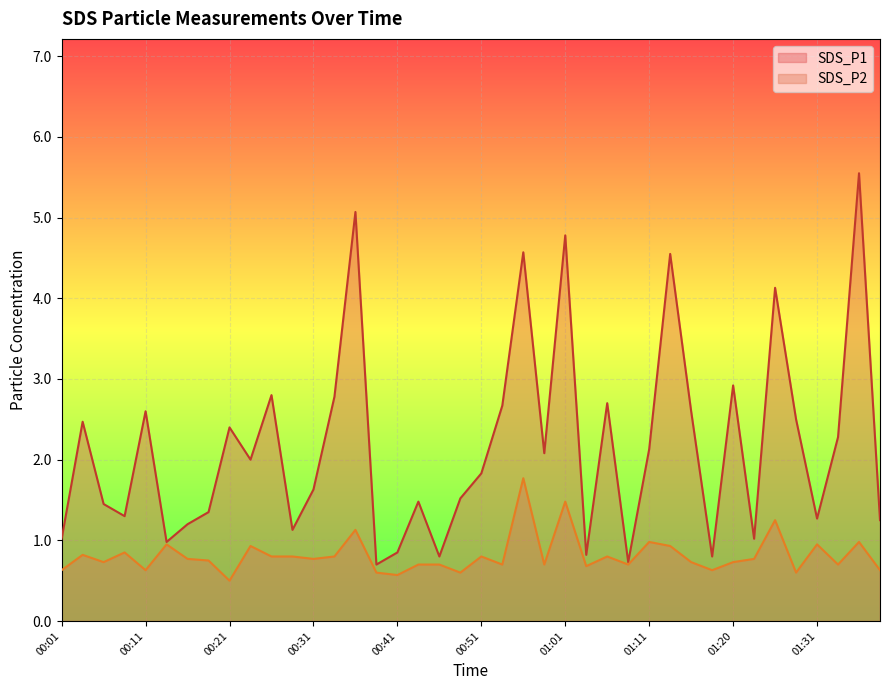

Is it true that SDS_P1 equals 2.4 at 00:21?

True